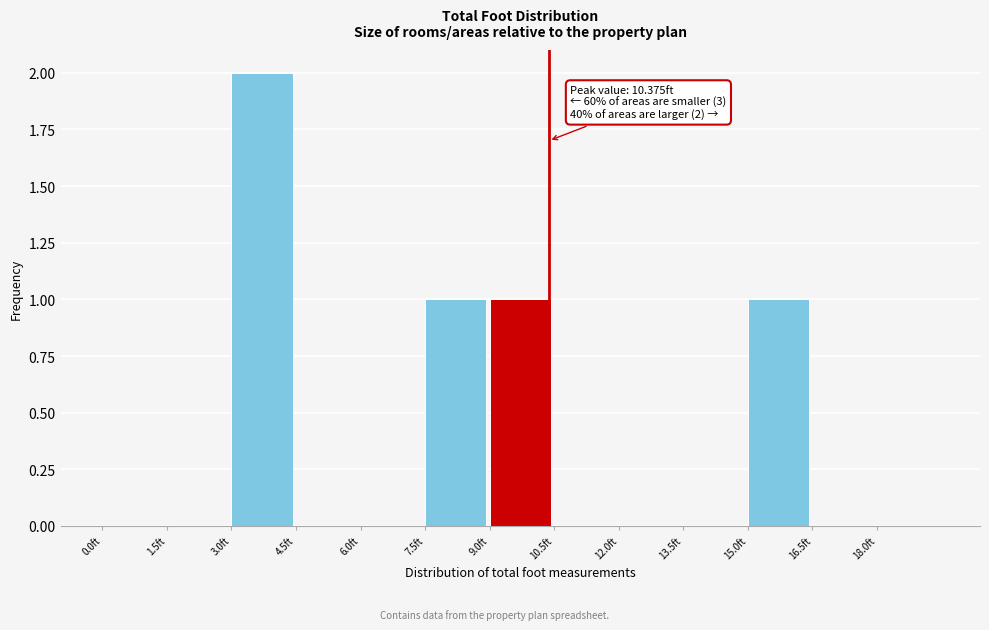

Which range on the x-axis has the tallest bar?

3.0 to 4.5